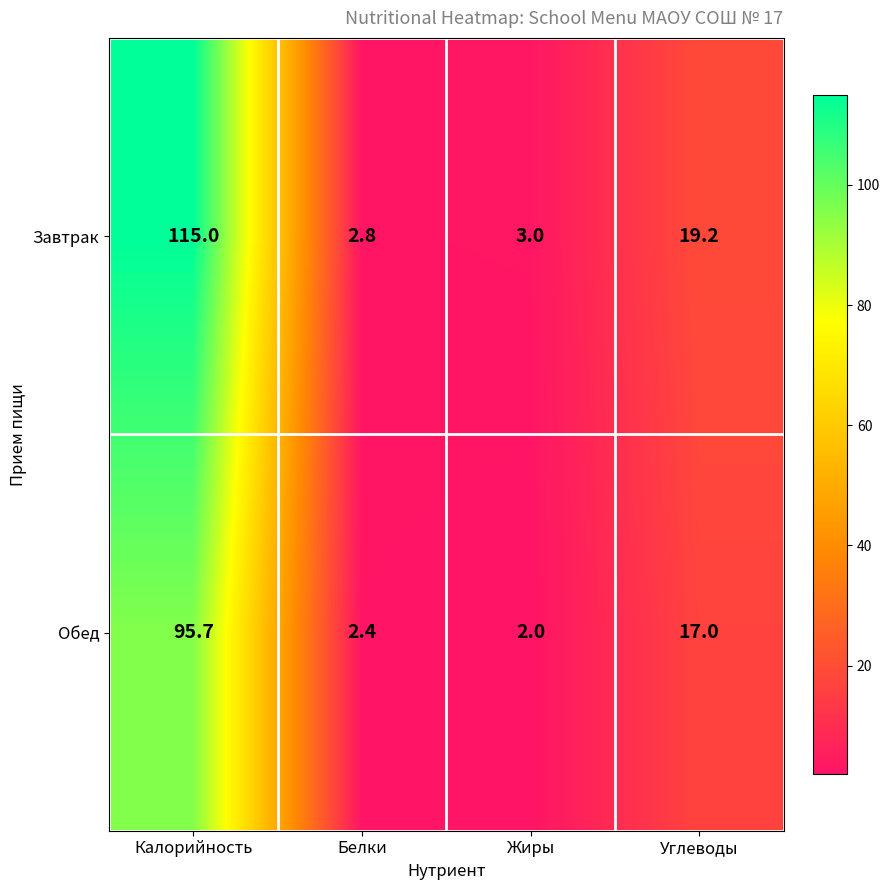

What is the sum of the Обед values at Белки and Калорийность?

98.1